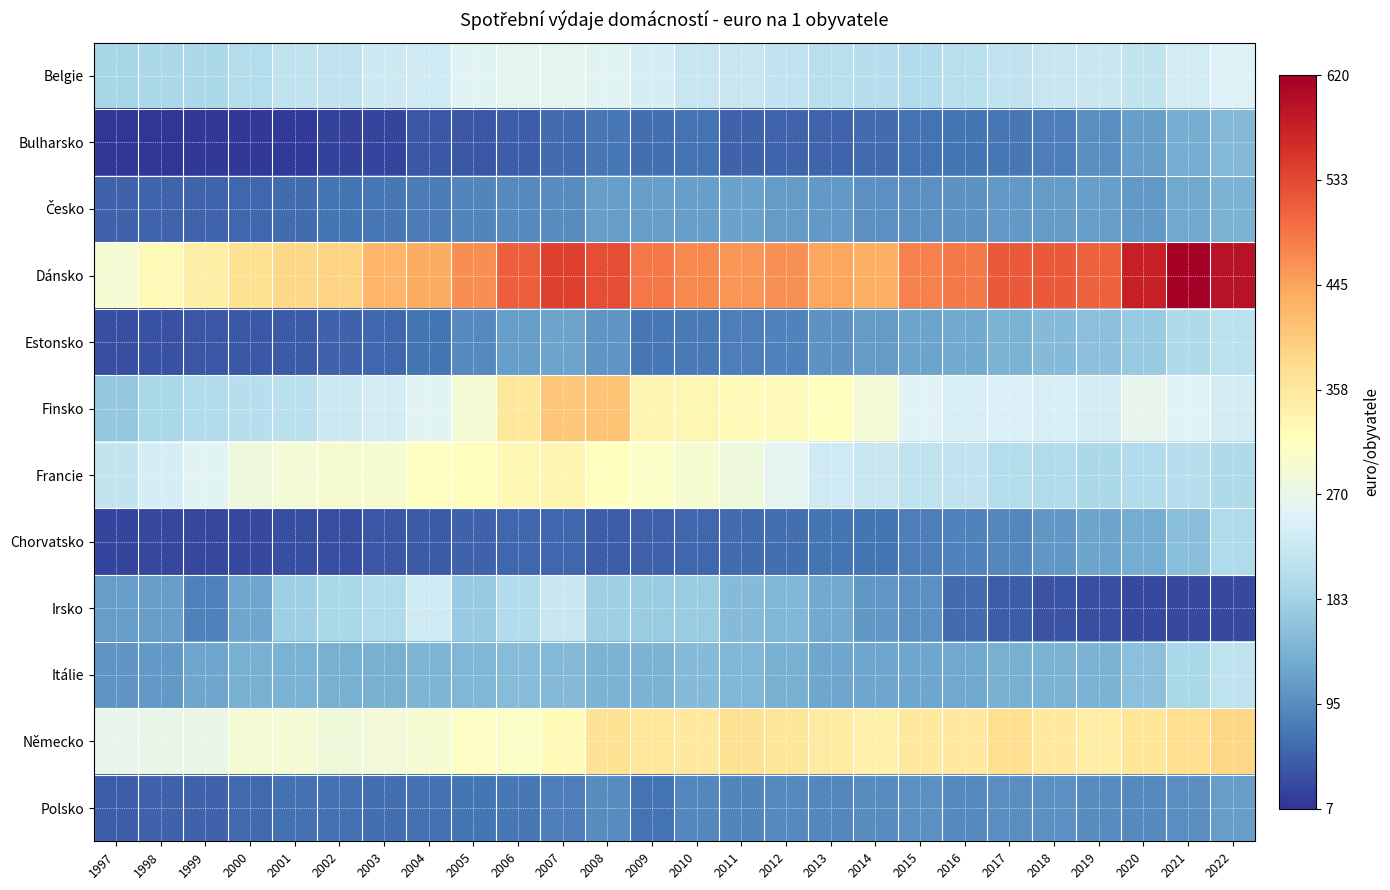

Between 2002 and 2019, which series saw the biggest shift?

Irsko